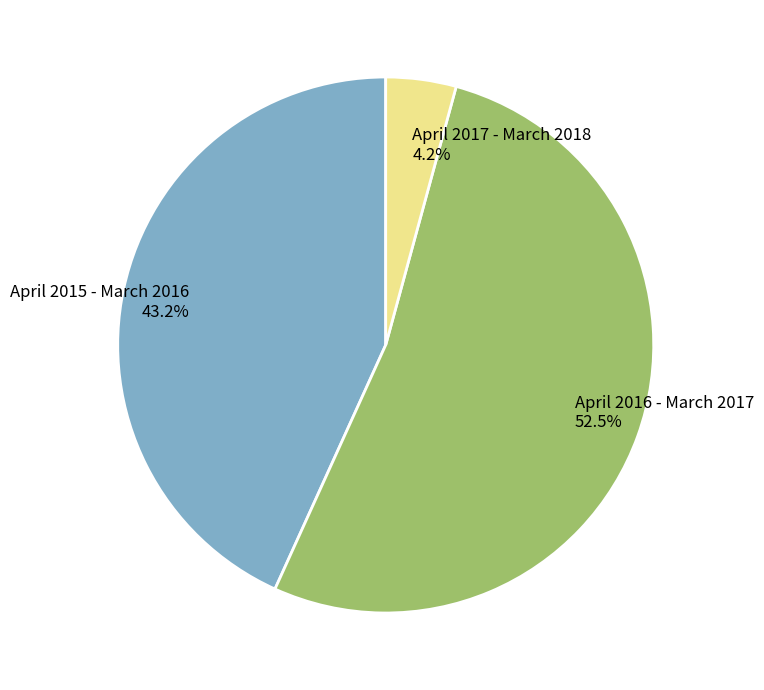

How many segments does this pie chart have?

3